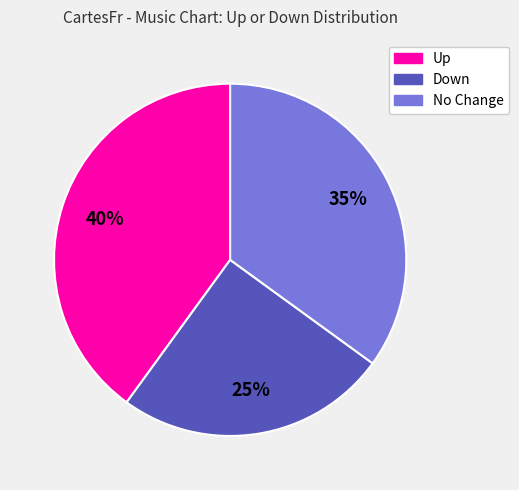

To the nearest percent, what is the average slice percentage?

33%